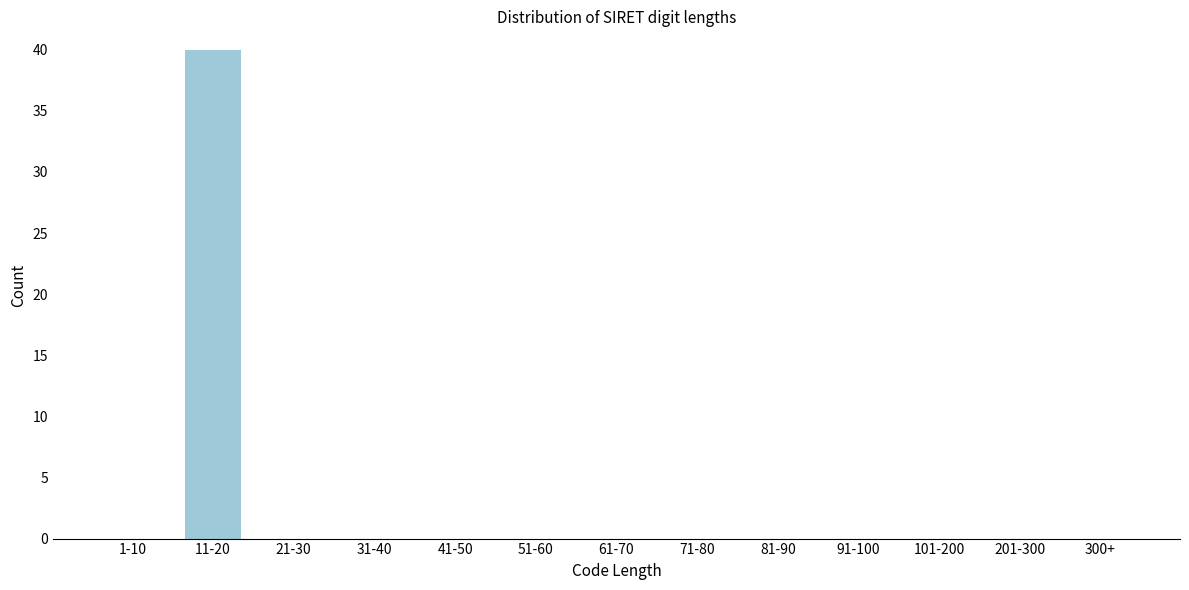

Reading right to left, extract all data points from this chart.

300+=0	201-300=0	101-200=0	91-100=0	81-90=0	71-80=0	61-70=0	51-60=0	41-50=0	31-40=0	21-30=0	11-20=40	1-10=0